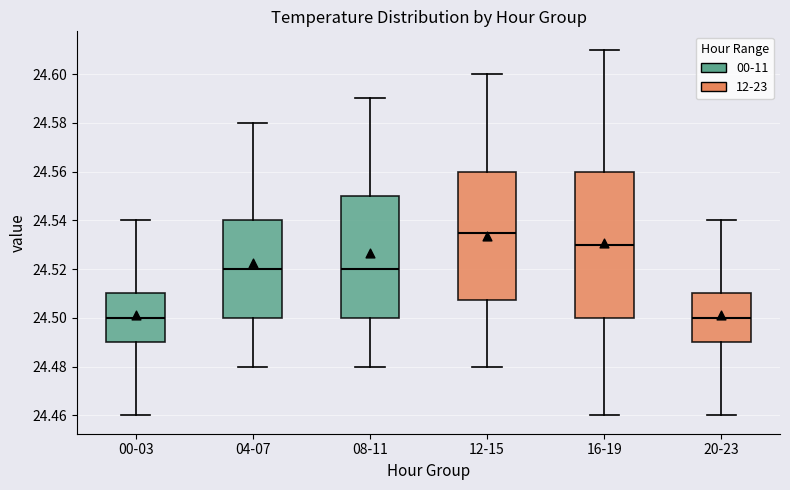

Which box is the tallest, from its lower edge to its upper edge?

16-19